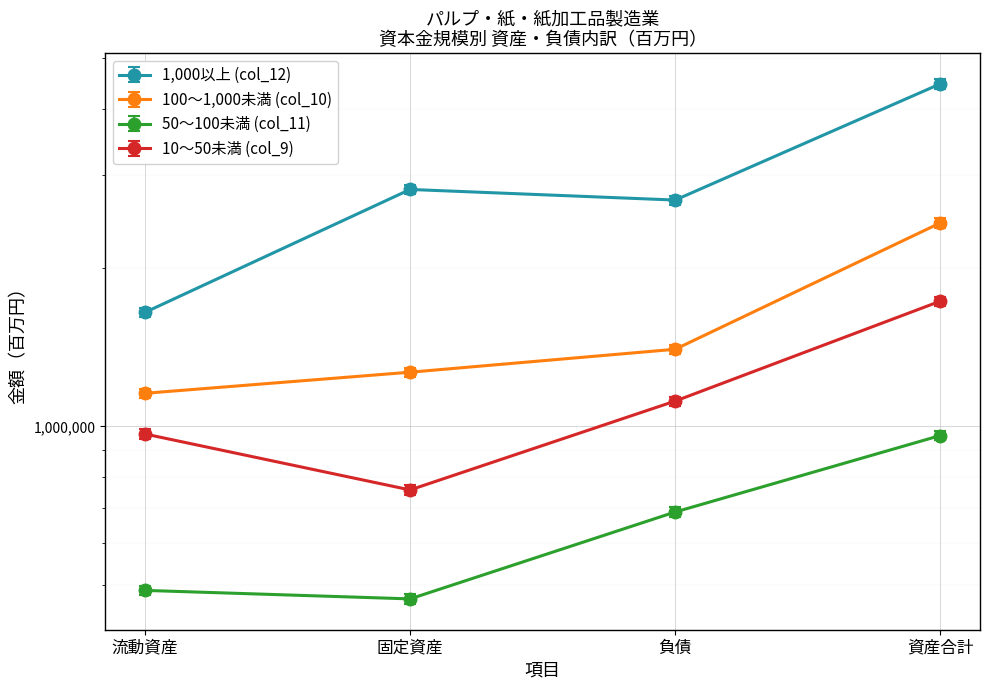

At which category is the sum across all series the highest?

資産合計